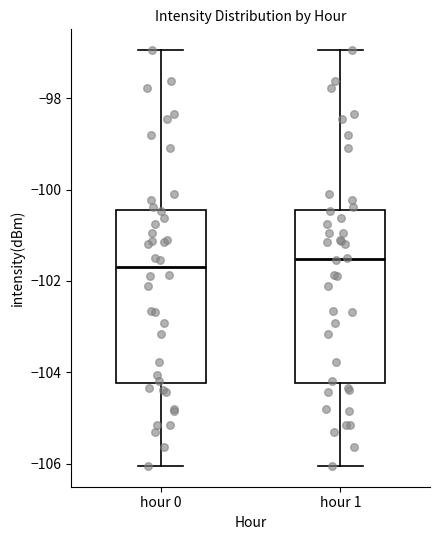

Reading left to right, transcribe this box plot: for each box, give where its median line is, the range the box spans, and where its two whiskers end, as read against the y-axis. The values are not printed on the chart, so give them approximately, as read against the axis.

hour 0: median -101.8, box -104.2 to -100.4, whiskers -106.0 to -97.0
hour 1: median -101.6, box -104.2 to -100.4, whiskers -106.0 to -97.0